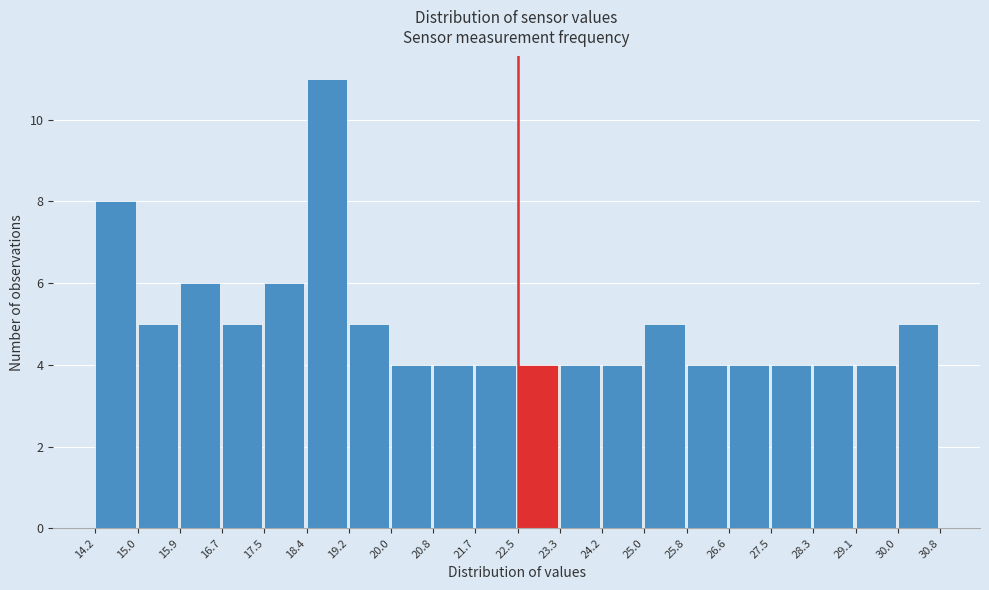

Reading left to right, list every bar in this chart as the range it spans on the x-axis followed by its height. The values are not printed on the chart, so give them approximately, as read against the axis.

14.2 to 15.0: 8
15.0 to 15.9: 5
15.9 to 16.7: 6
16.7 to 17.5: 5
17.5 to 18.4: 6
18.4 to 19.2: 11
19.2 to 20.0: 5
20.0 to 20.8: 4
20.8 to 21.7: 4
21.7 to 22.5: 4
22.5 to 23.3: 4
23.3 to 24.2: 4
24.2 to 25.0: 4
25.0 to 25.8: 5
25.8 to 26.6: 4
26.6 to 27.5: 4
27.5 to 28.3: 4
28.3 to 29.1: 4
29.1 to 30.0: 4
30.0 to 30.8: 5